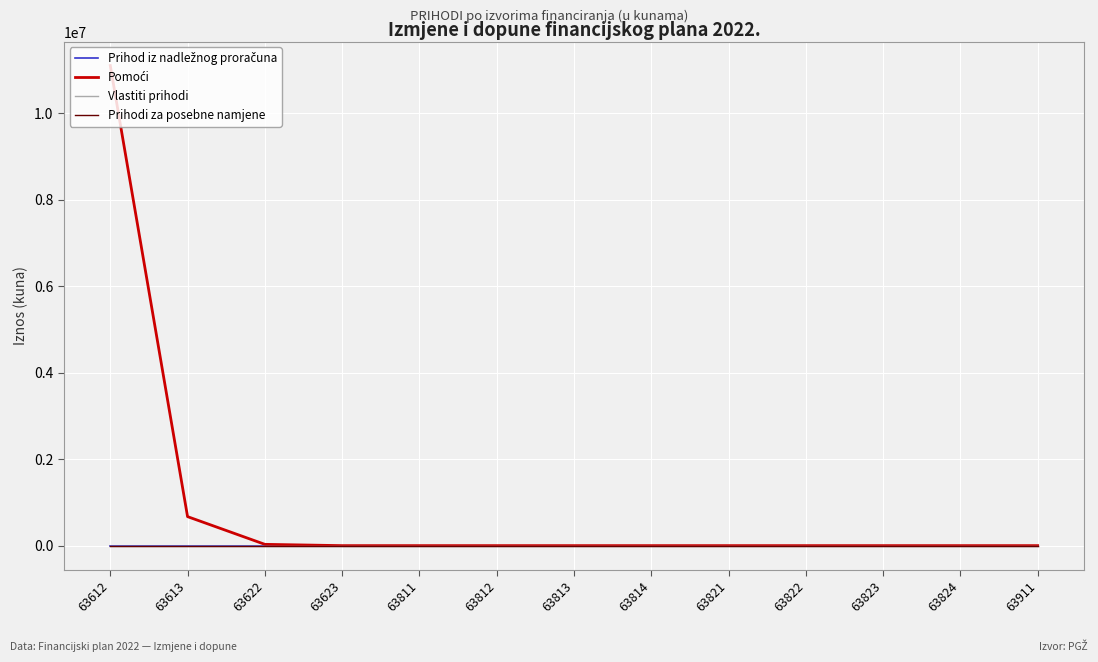

Which category has the highest value in the Pomoći series?

63612